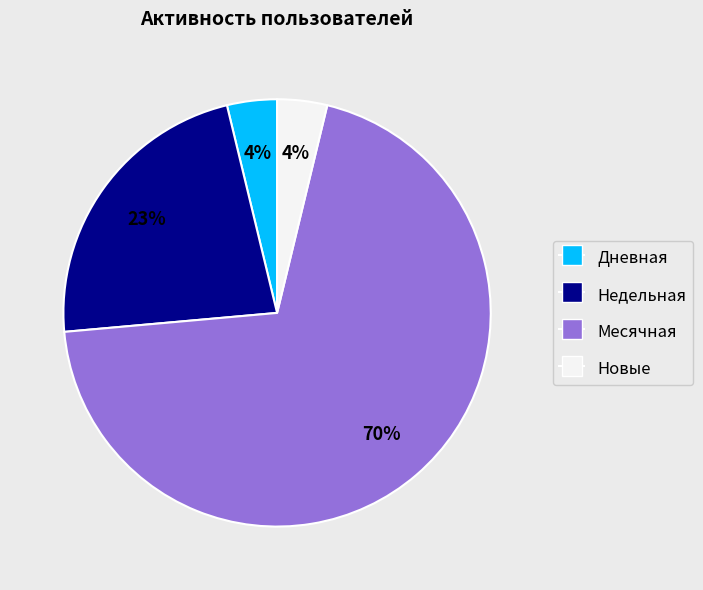

True or false: Недельная accounts for 23% of the total.

True